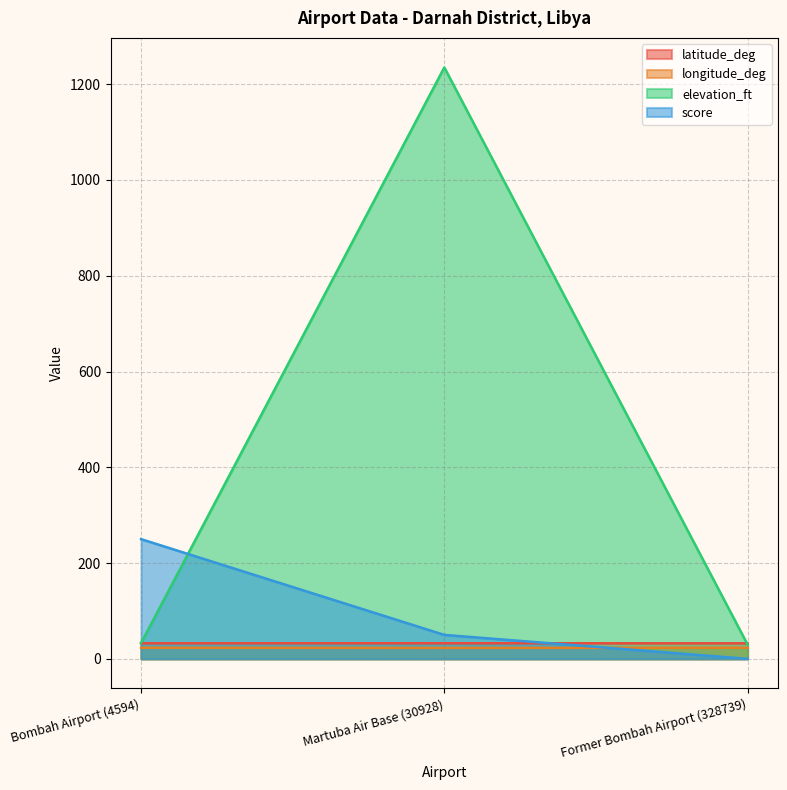

At which category does the chart reach its peak across all series?

Martuba Air Base (30928)